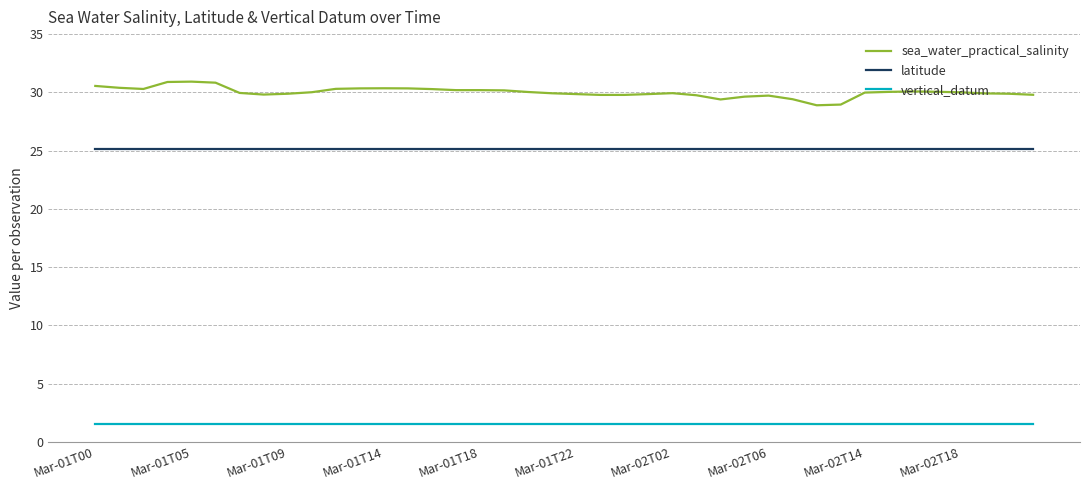

Which series has the largest range (max minus min)?

sea_water_practical_salinity